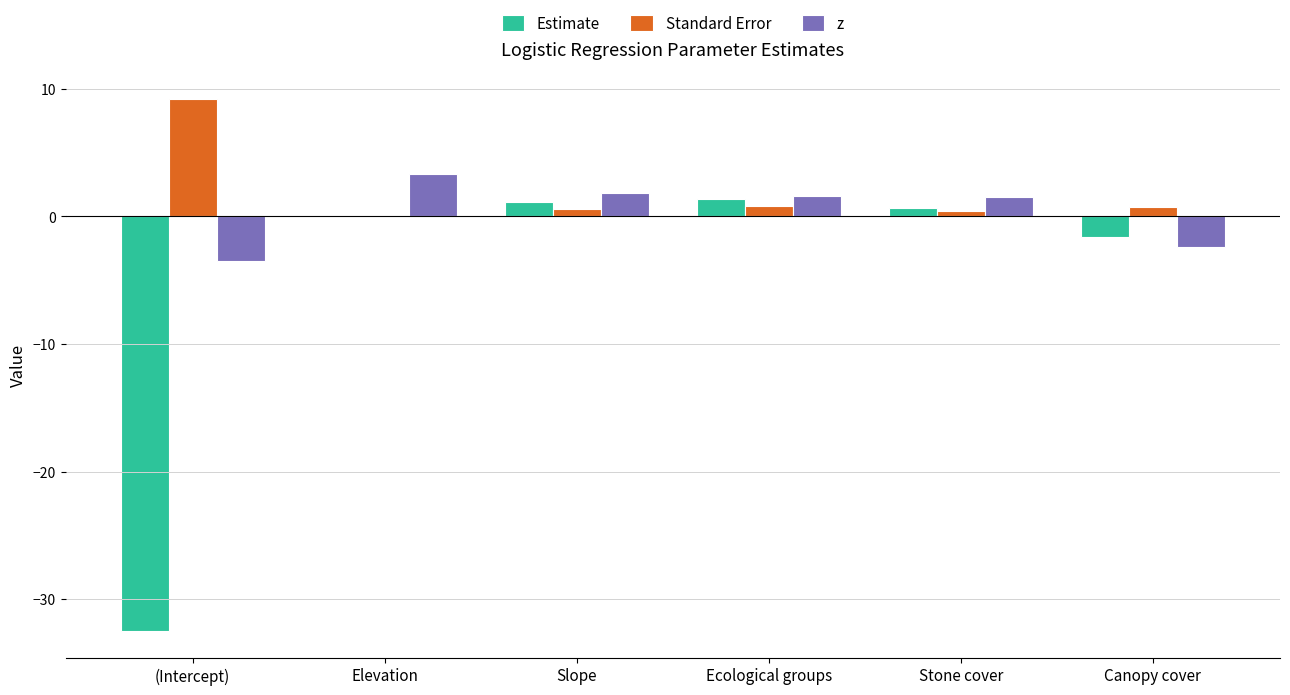

At which label does z reach its peak?

Elevation